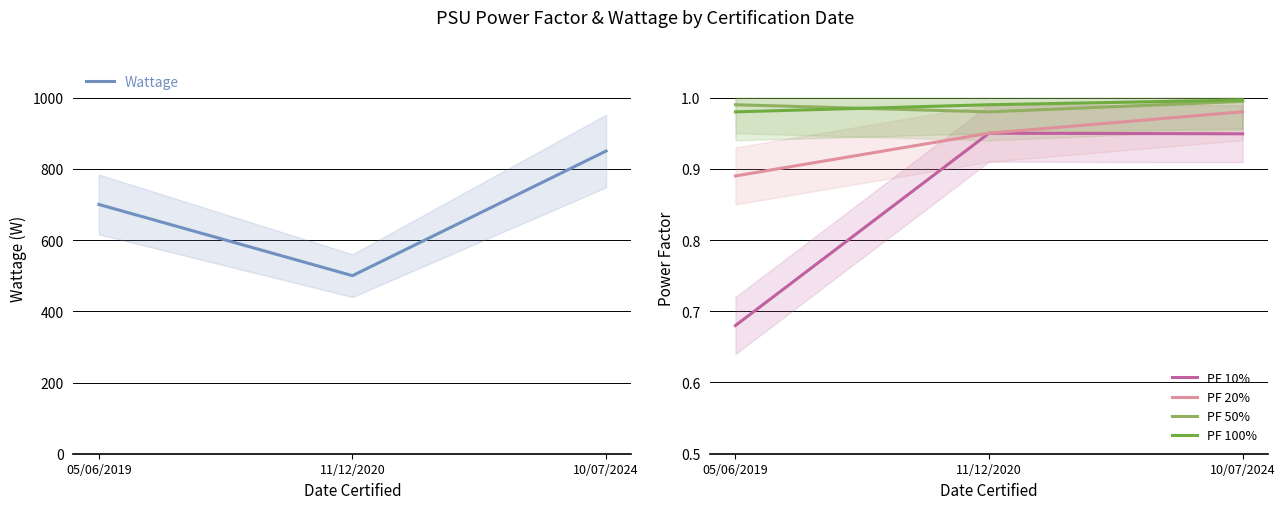

At which label does Wattage first exceed 700?

10/07/2024